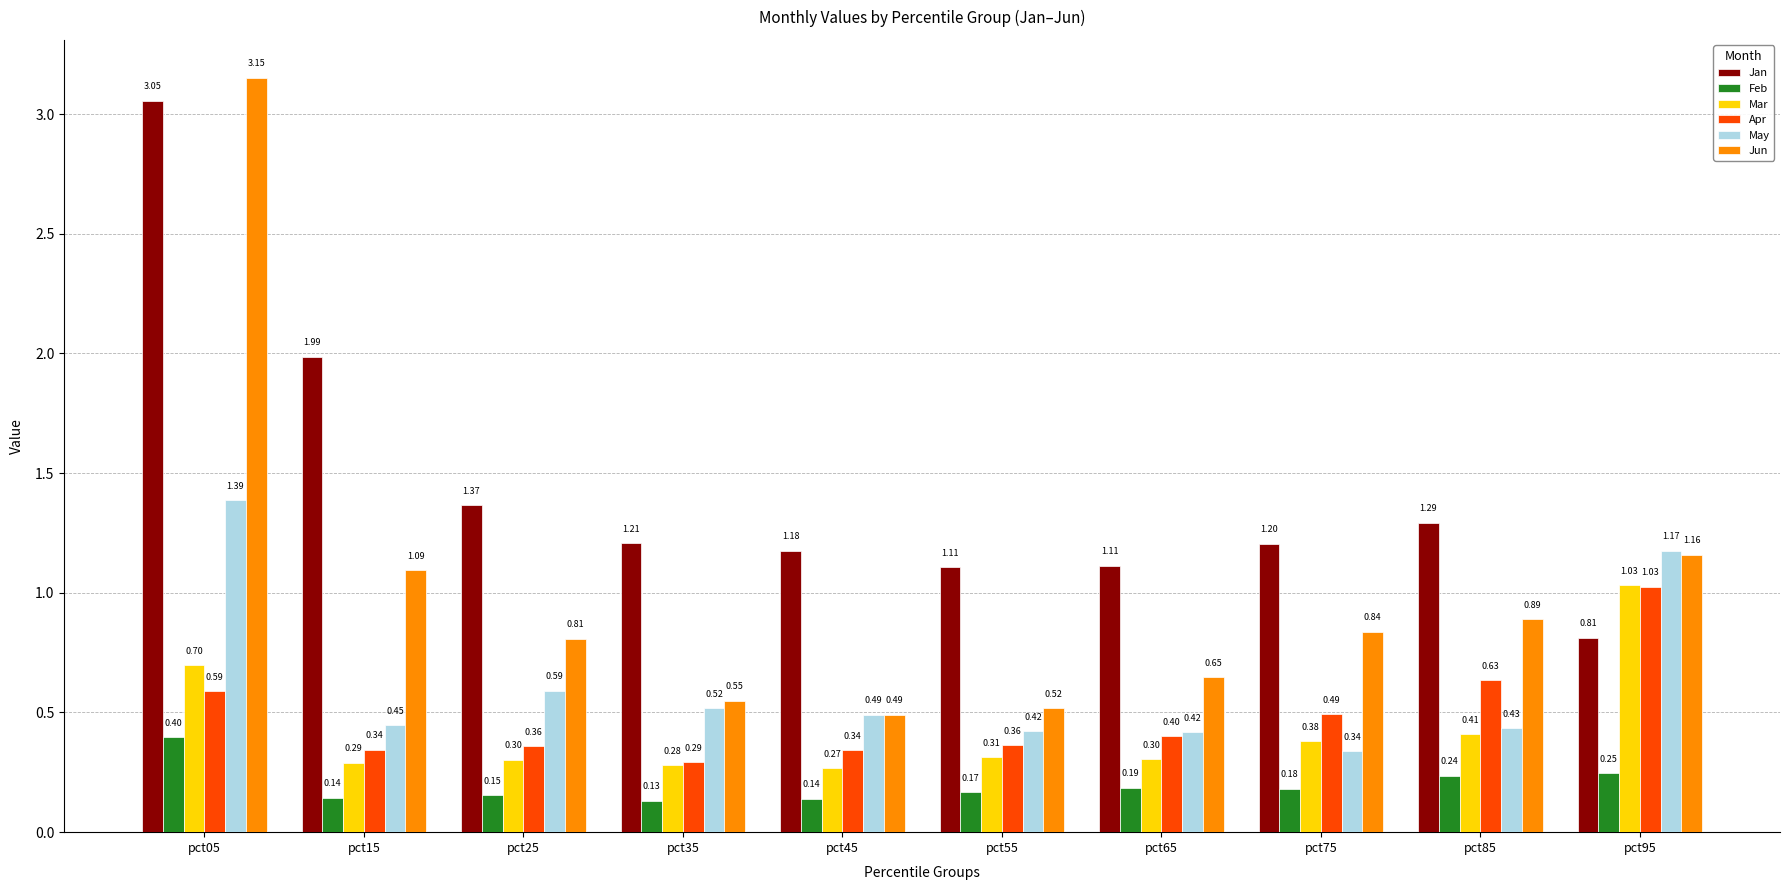

What is the difference between the maximum and minimum values in the Jun series?

2.7